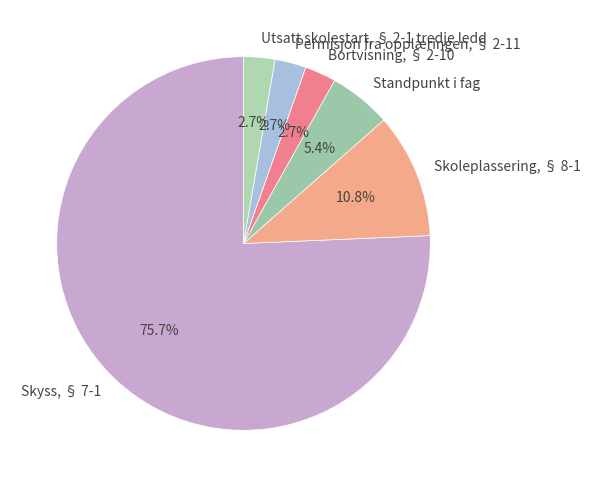

To the nearest percent, what percentage of the pie is Permisjon fra opplæringen, § 2-11?

3%